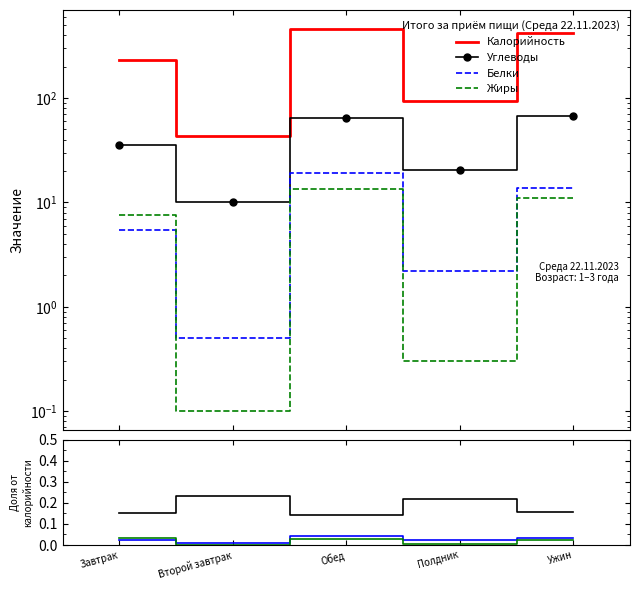

What is the sum of the Углеводы values at Второй завтрак and Ужин?

0.4